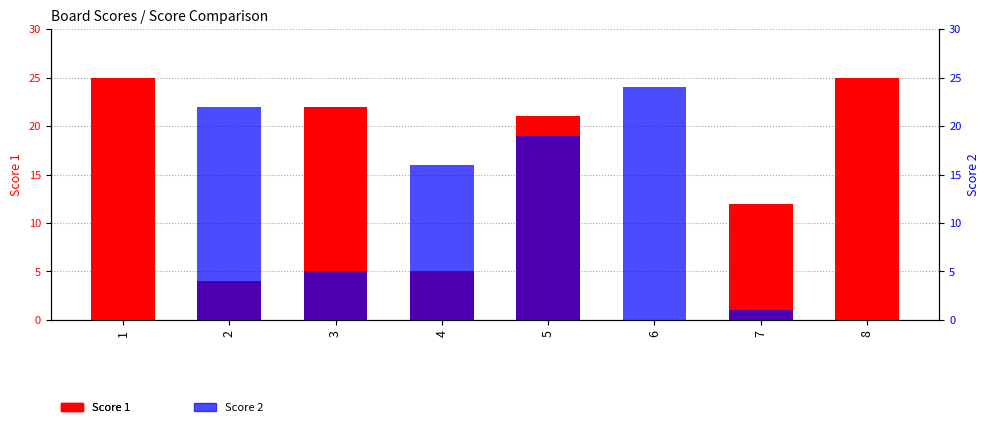

Are the bars horizontal?

No